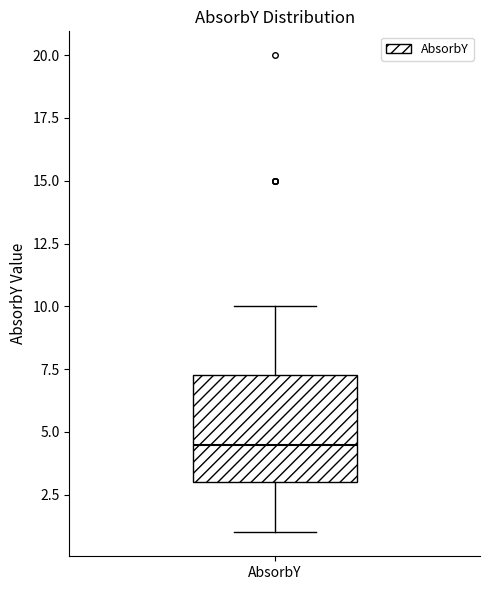

Transcribe this box plot: give where the median line is, the range the box spans, and where the two whiskers end, as read against the y-axis. The values are not printed on the chart, so give them approximately, as read against the axis.

median 4.5, box 3.0 to 7.5, whiskers 1.0 to 10.0